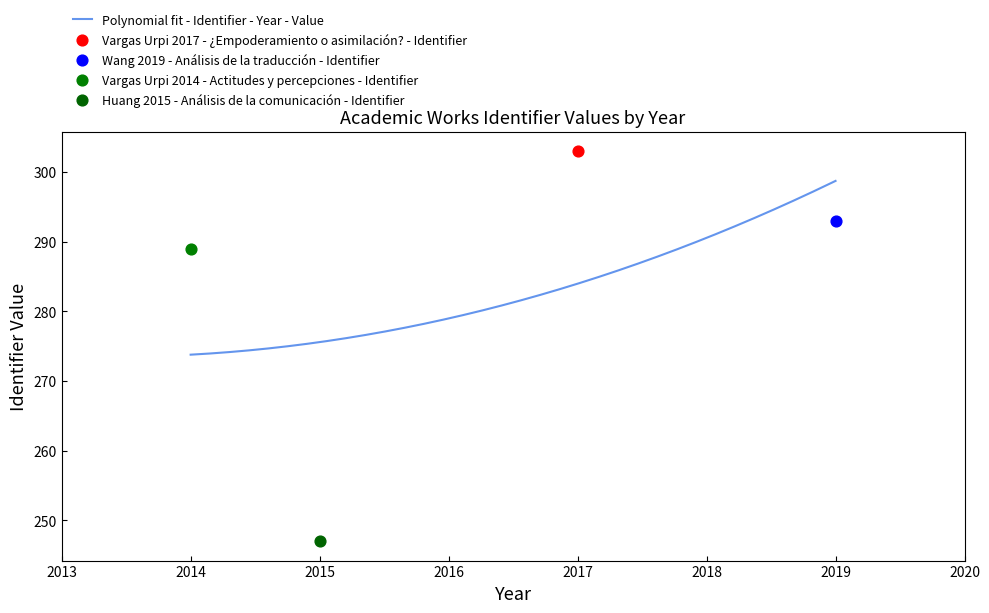

What is the ratio of the value at 2015 to the value at 2014?

0.9